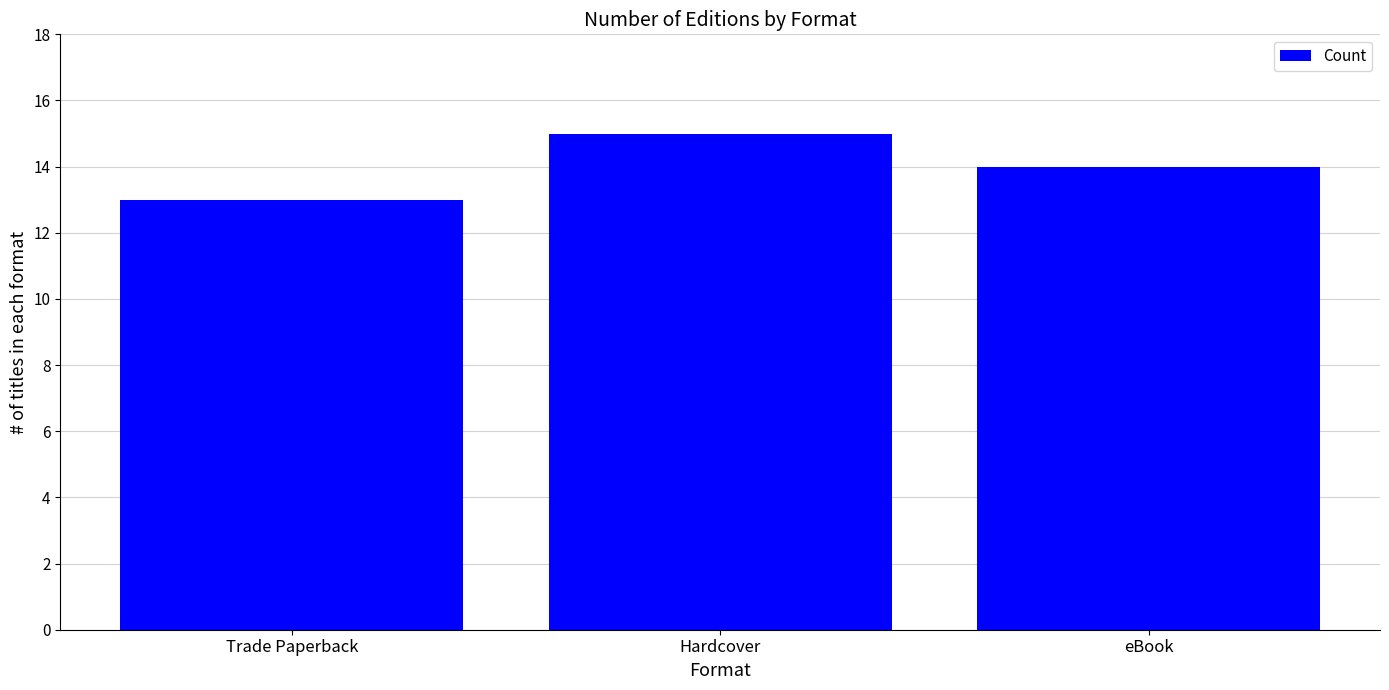

What is the maximum value shown in the chart?

15